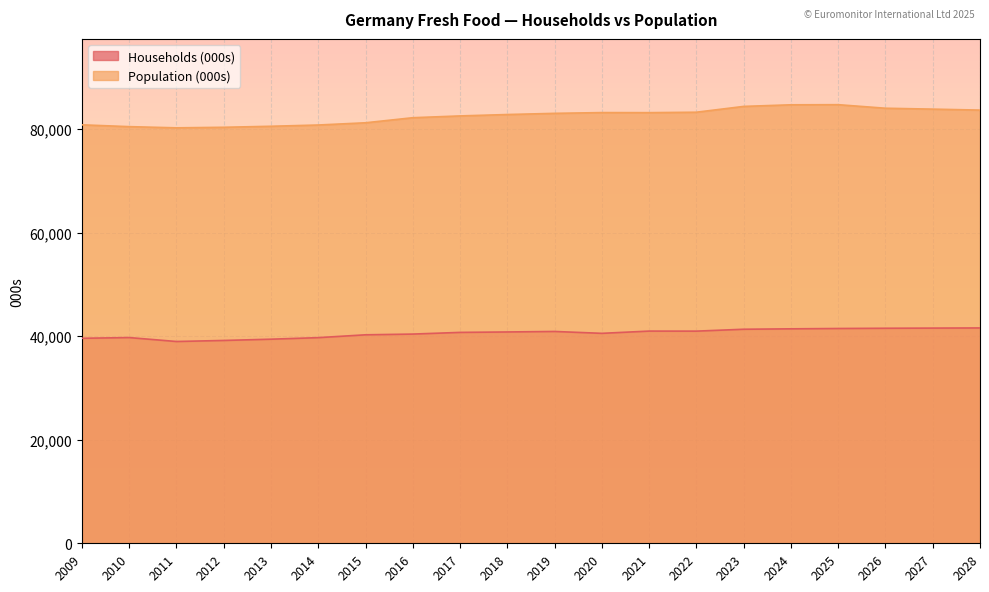

At which category does Households (000s) reach its first local peak?

2010